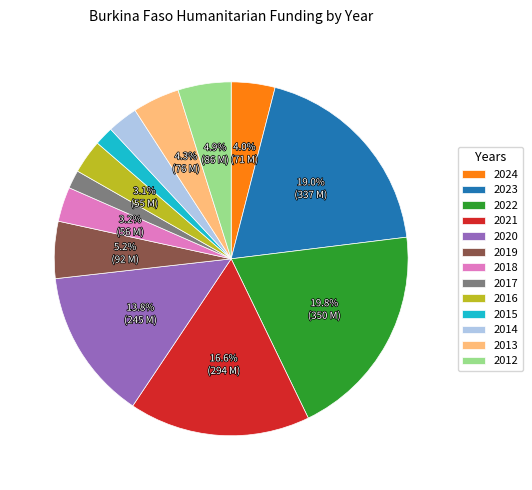

Between 2017 and 2016, which is larger?

2016